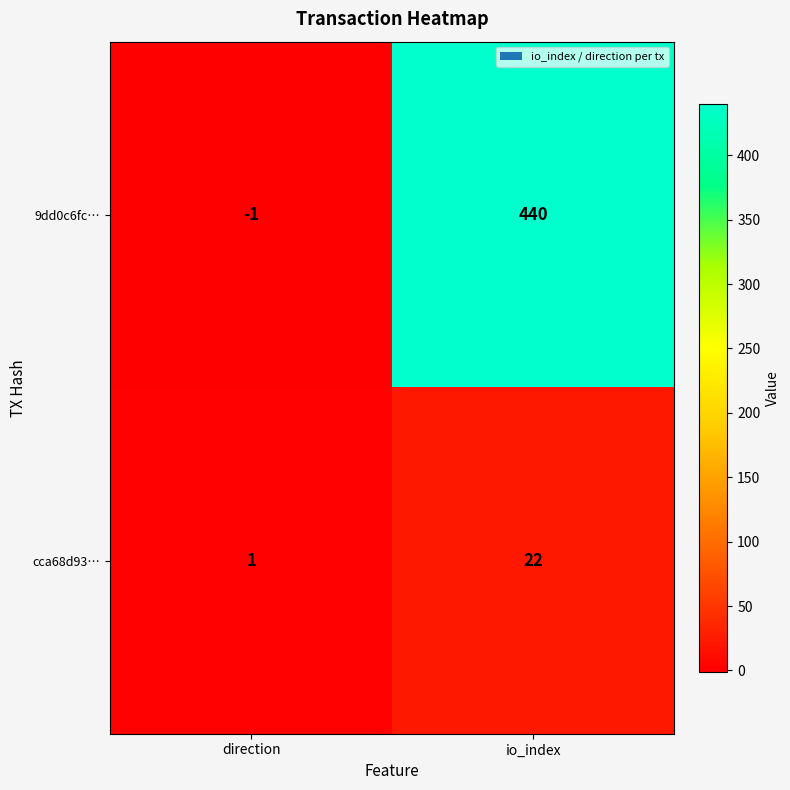

Is it true that 9dd0c6fc… equals -2 at direction?

False